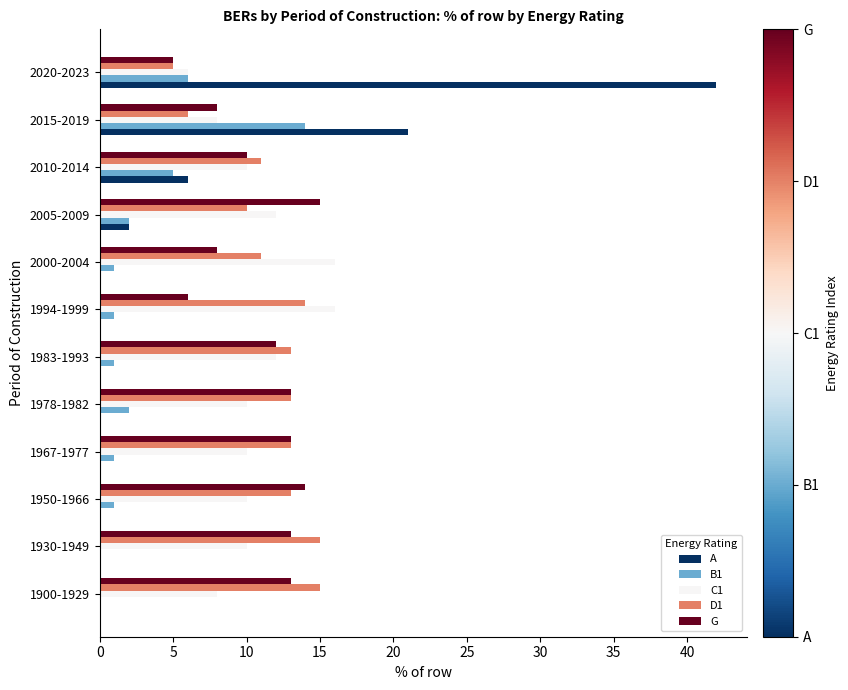

Which series changed the most between 1930-1949 and 2020-2023?

A